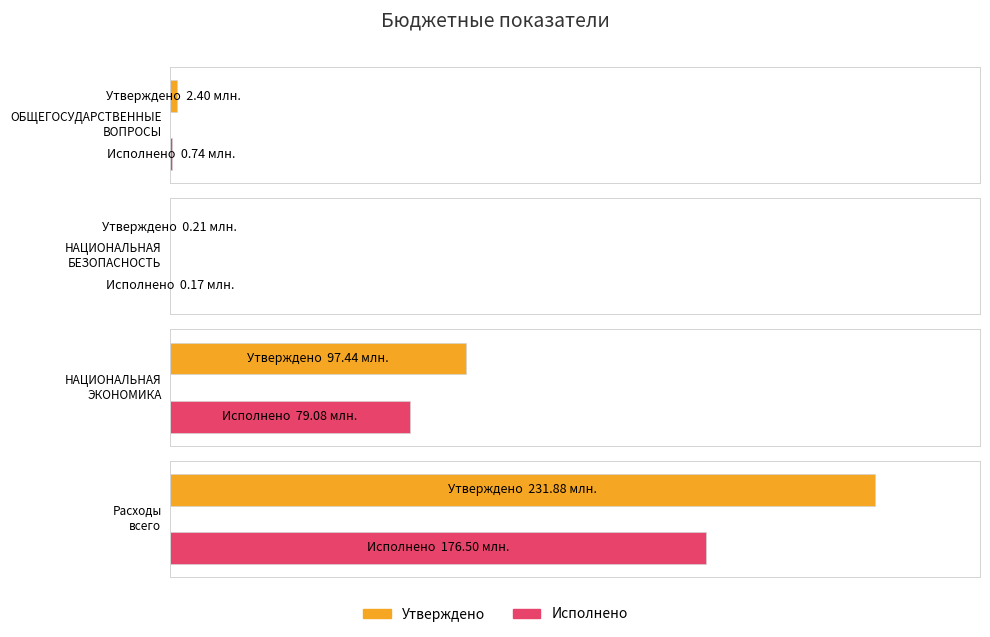

Is the value of Исполнено at НАЦИОНАЛЬНАЯ
ЭКОНОМИКА greater than the value of Утверждено at ОБЩЕГОСУДАРСТВЕННЫЕ
ВОПРОСЫ?

Yes